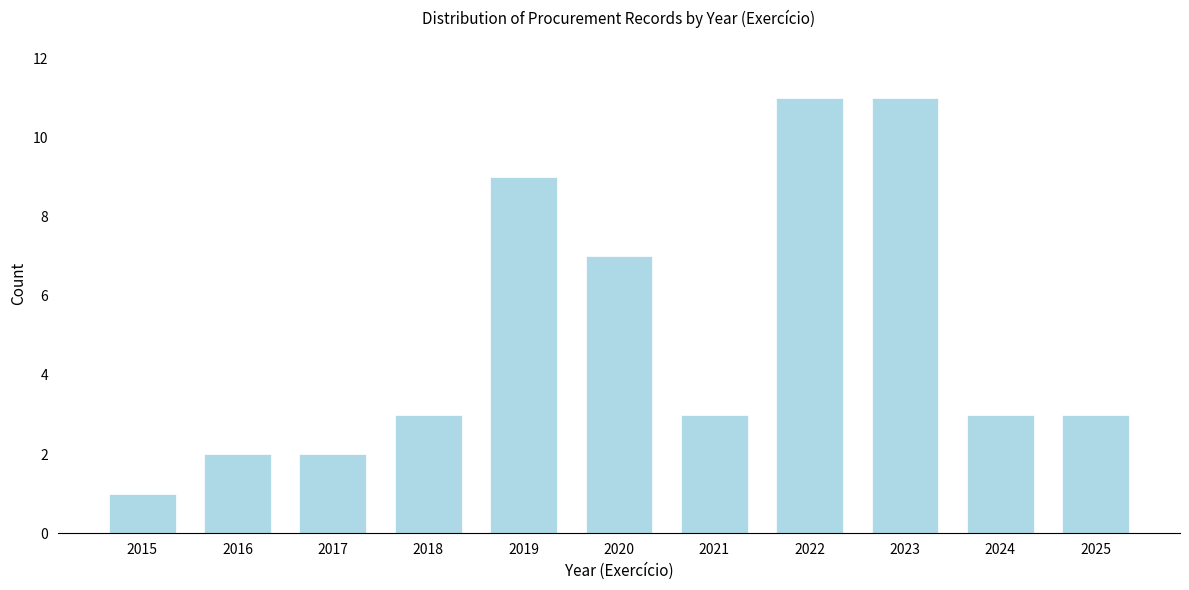

Reading left to right, list all the values displayed in this chart.

2015=1	2016=2	2017=2	2018=3	2019=9	2020=7	2021=3	2022=11	2023=11	2024=3	2025=3